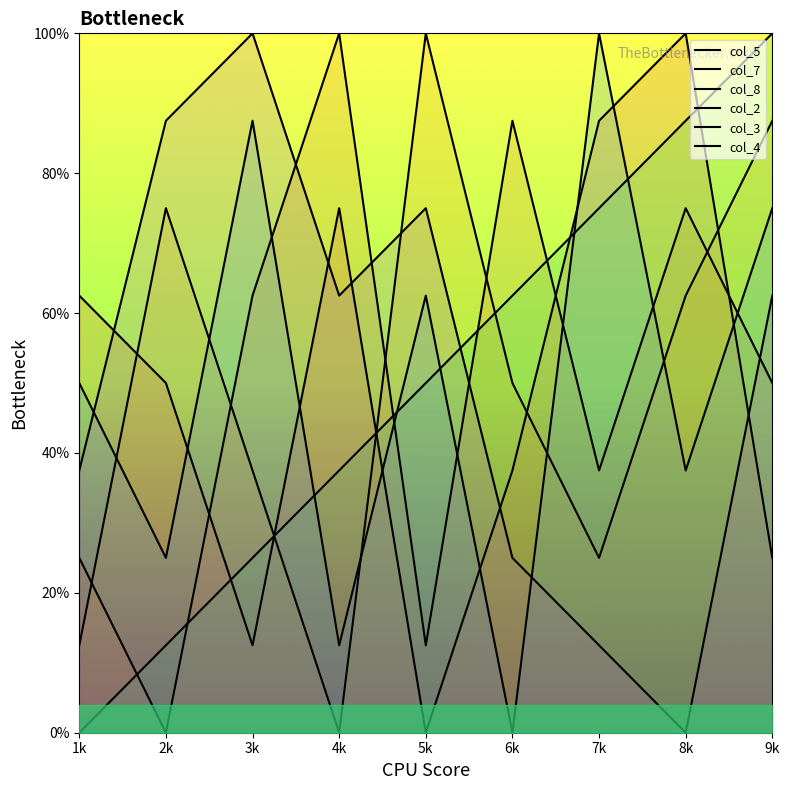

What is the sum of all col_2 values?

450.0